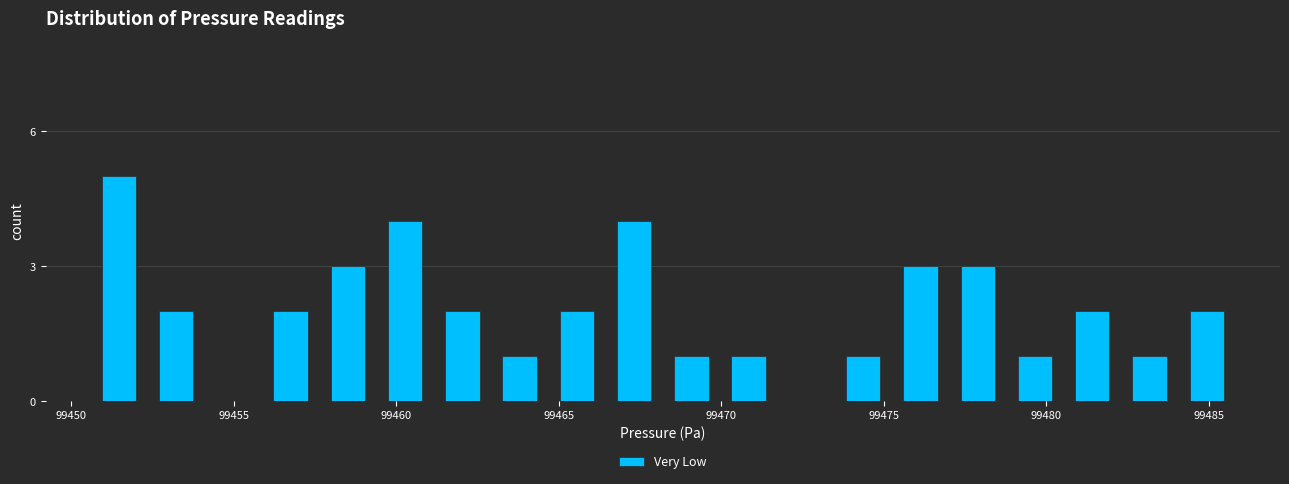

Around what value on the x-axis is the tallest bar? Give the approximate position of its centre, as read against the axis.

99451.5